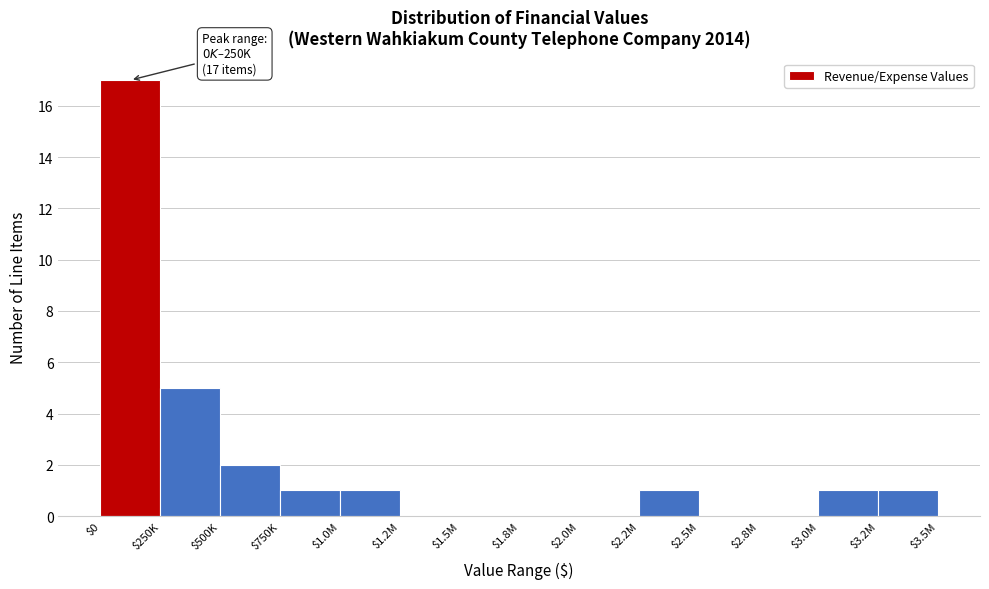

Where is the data nearest to the value 8?

$250K